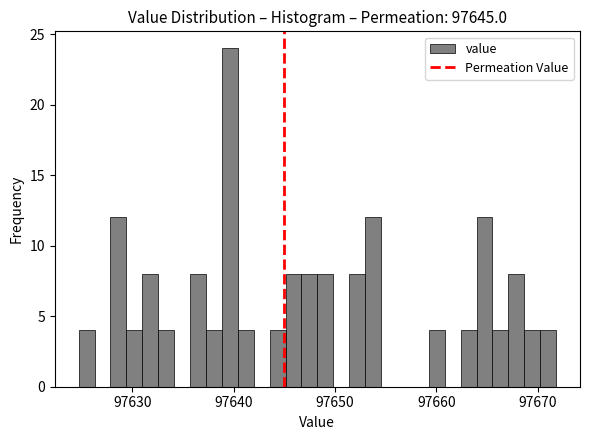

Around what value on the x-axis is the tallest bar? Give the approximate position of its centre, as read against the axis.

97640